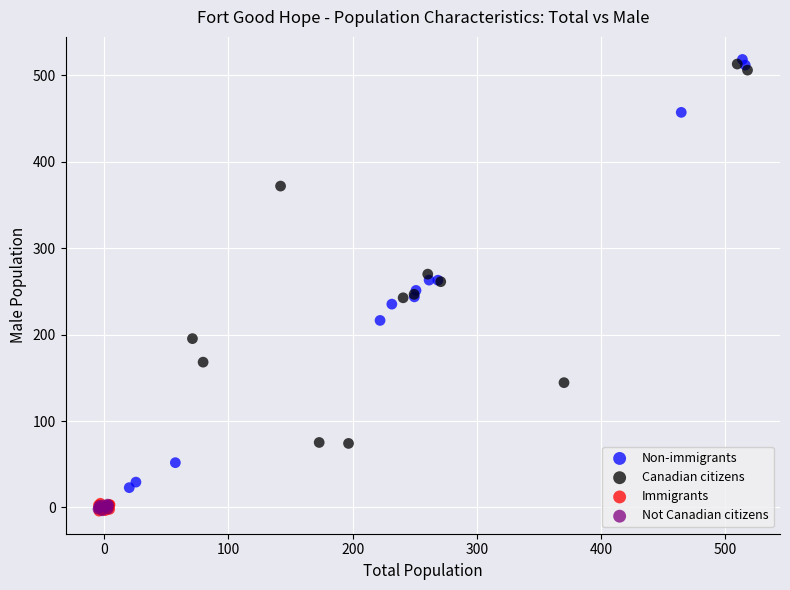

Which series has the widest spread of Y values?

Non-immigrants